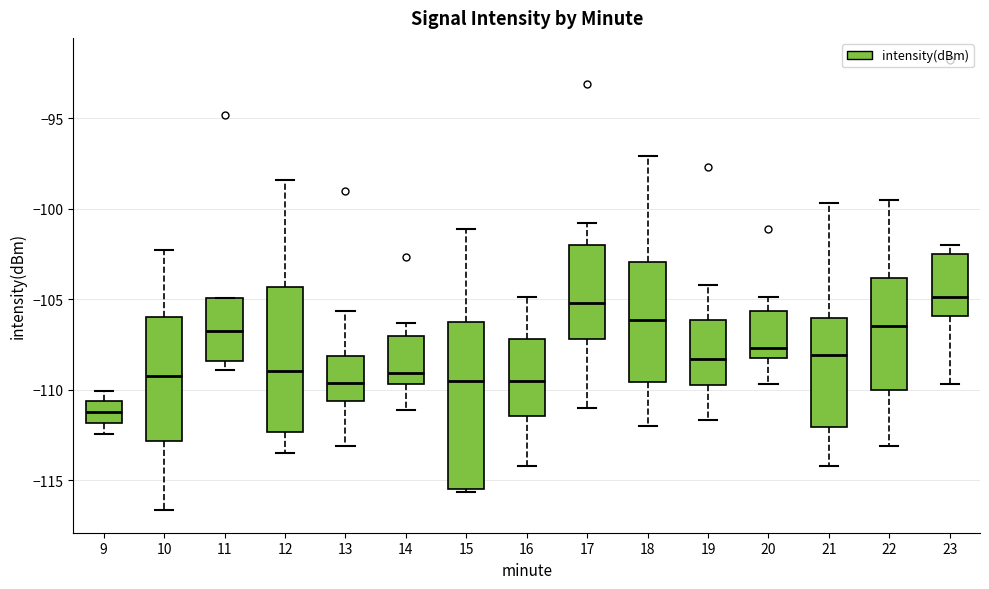

Reading left to right, read every box against the y-axis: the position of its median line, the range the box covers, and the ends of its whiskers. The values are not printed on the chart, so give them approximately, as read against the axis.

9: median -111.0, box -112.0 to -110.5, whiskers -112.5 to -110.0
10: median -109.0, box -113.0 to -106.0, whiskers -116.5 to -102.5
11: median -106.5, box -108.5 to -105.0, whiskers -109.0 to -105.0
12: median -109.0, box -112.5 to -104.5, whiskers -113.5 to -98.5
13: median -109.5, box -110.5 to -108.0, whiskers -113.0 to -105.5
14: median -109.0, box -109.5 to -107.0, whiskers -111.0 to -106.5
15: median -109.5, box -115.5 to -106.5, whiskers -115.5 (just below the box's lower edge) to -101.0
16: median -109.5, box -111.5 to -107.0, whiskers -114.0 to -105.0
17: median -105.0, box -107.0 to -102.0, whiskers -111.0 to -101.0
18: median -106.0, box -109.5 to -103.0, whiskers -112.0 to -97.0
19: median -108.5, box -109.5 to -106.0, whiskers -111.5 to -104.0
20: median -107.5, box -108.0 to -105.5, whiskers -109.5 to -105.0
21: median -108.0, box -112.0 to -106.0, whiskers -114.0 to -99.5
22: median -106.5, box -110.0 to -104.0, whiskers -113.0 to -99.5
23: median -105.0, box -106.0 to -102.5, whiskers -109.5 to -102.0